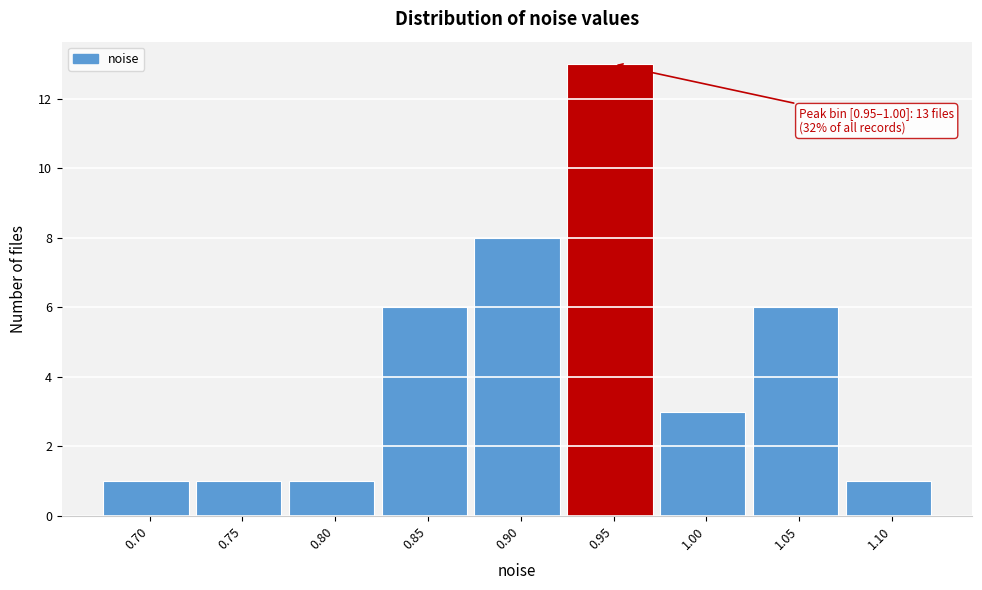

Reading right to left, what are all the values shown in this chart?

1	6	3	13	8	6	1	1	1